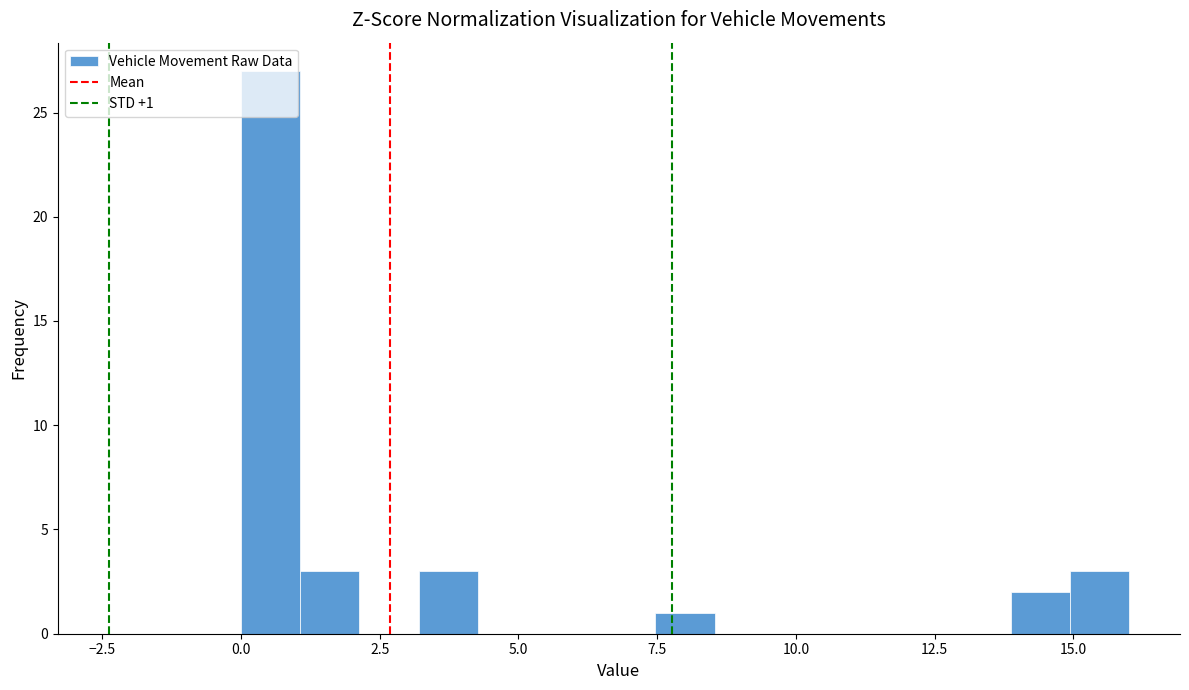

Around what value on the x-axis is the tallest bar? Give the approximate position of its centre, as read against the axis.

0.5